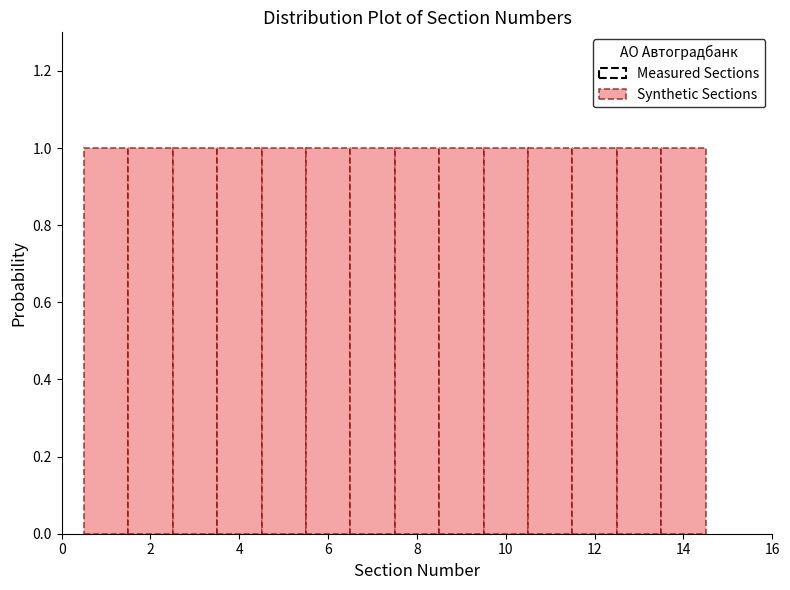

What is the height of the bar covering 1.5 to 2.5 on the x-axis? Neither the bar edges nor the heights are printed on the chart, so give them approximately, as read against the axes.

1